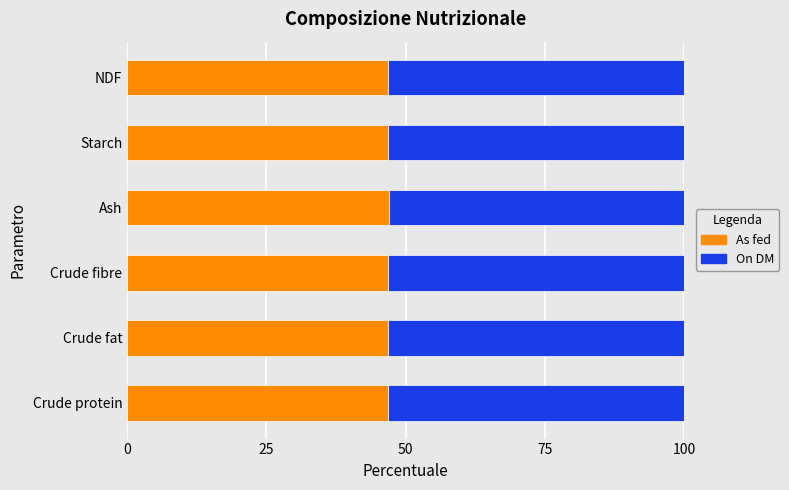

True or false: As fed has a value of 46.8 at NDF.

True